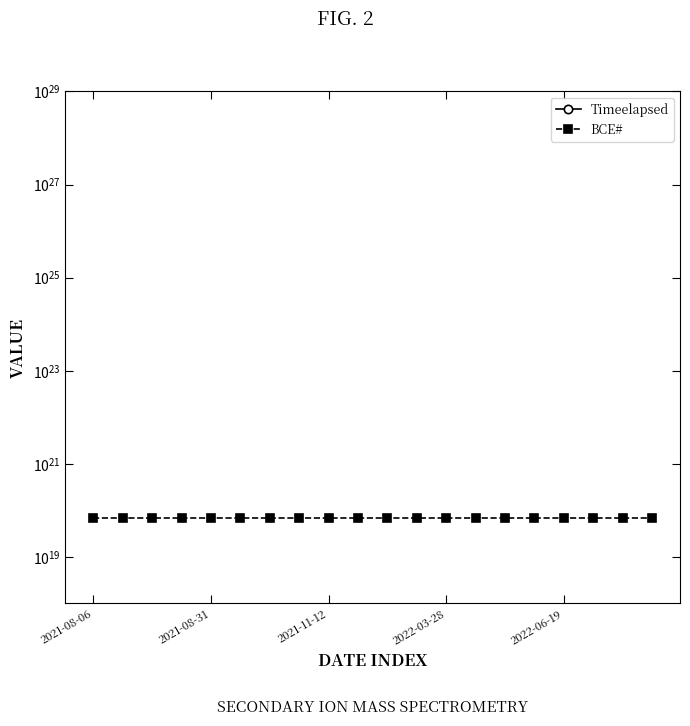

Where is BCE# nearest to the value 67000000000000000000?

2021-08-06